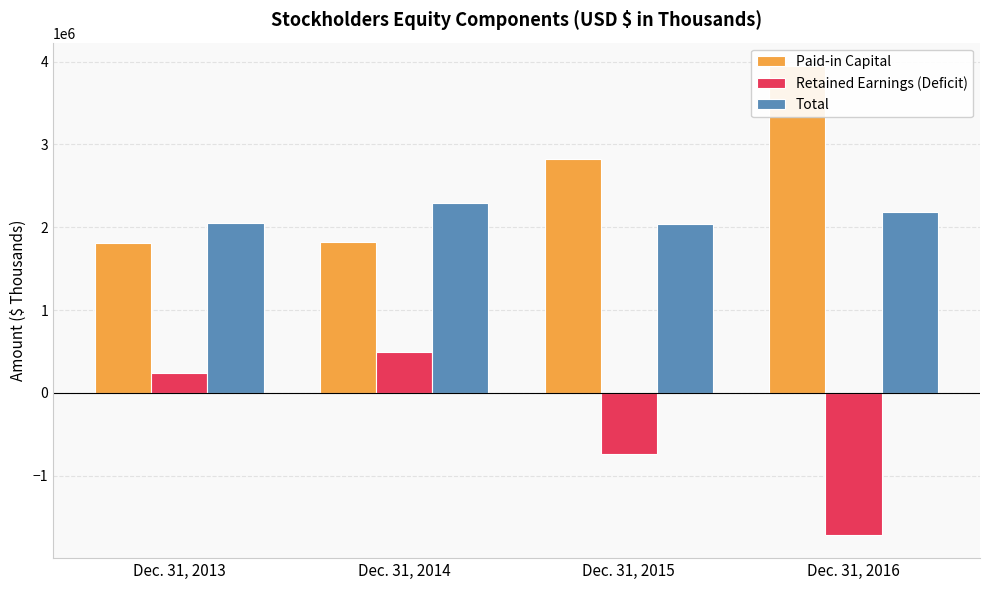

What is the value of the Paid-in Capital bar at the 1st from the left?

1813058